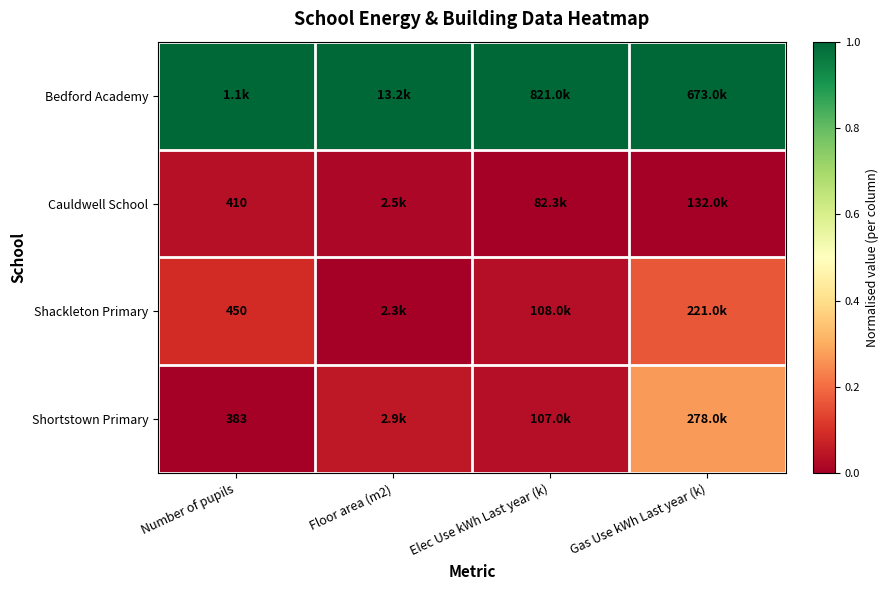

Is the value of Shortstown Primary at Number of pupils greater than the value of Cauldwell School at Number of pupils?

No